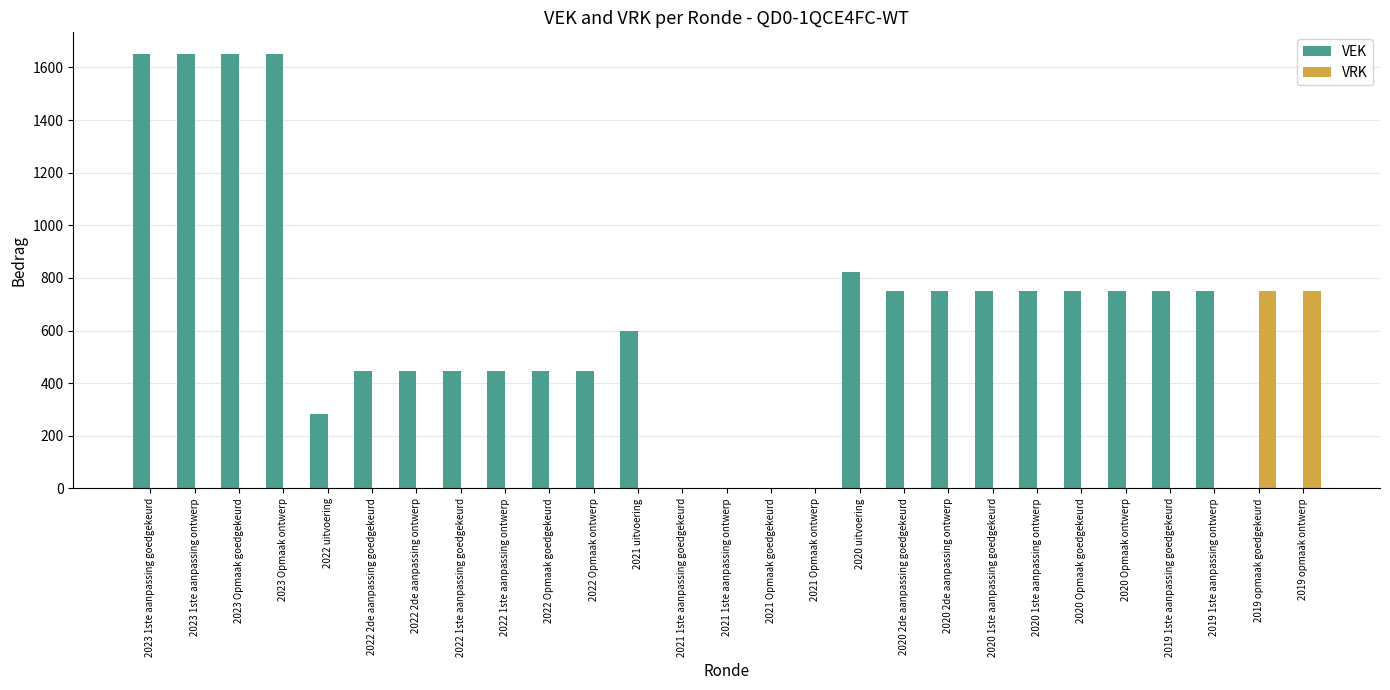

Is the value of VEK at 2022 2de aanpassing goedgekeurd greater than the value of VRK at 2023 1ste aanpassing goedgekeurd?

Yes